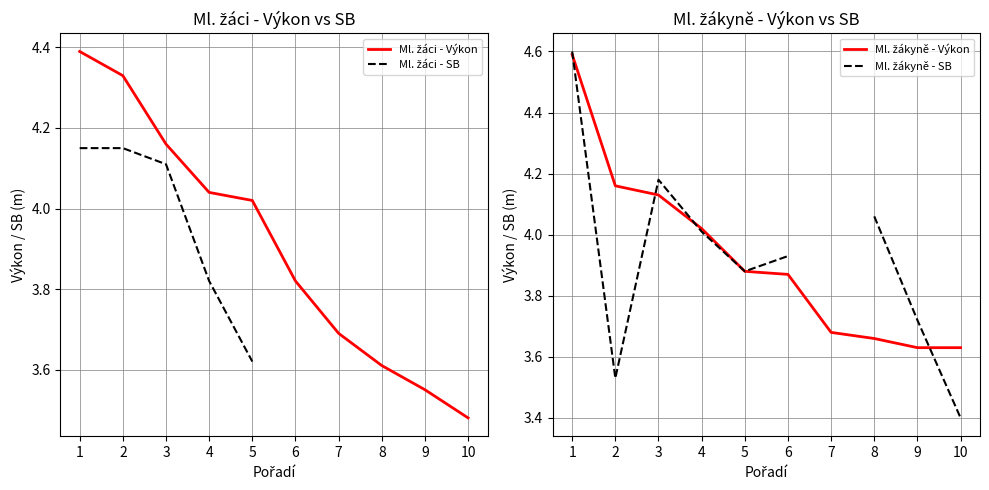

Rank the series by their maximum value, from lowest to highest.

Ml. žáci - SB, Ml. žáci - Výkon, Ml. žákyně - Výkon, Ml. žákyně - SB